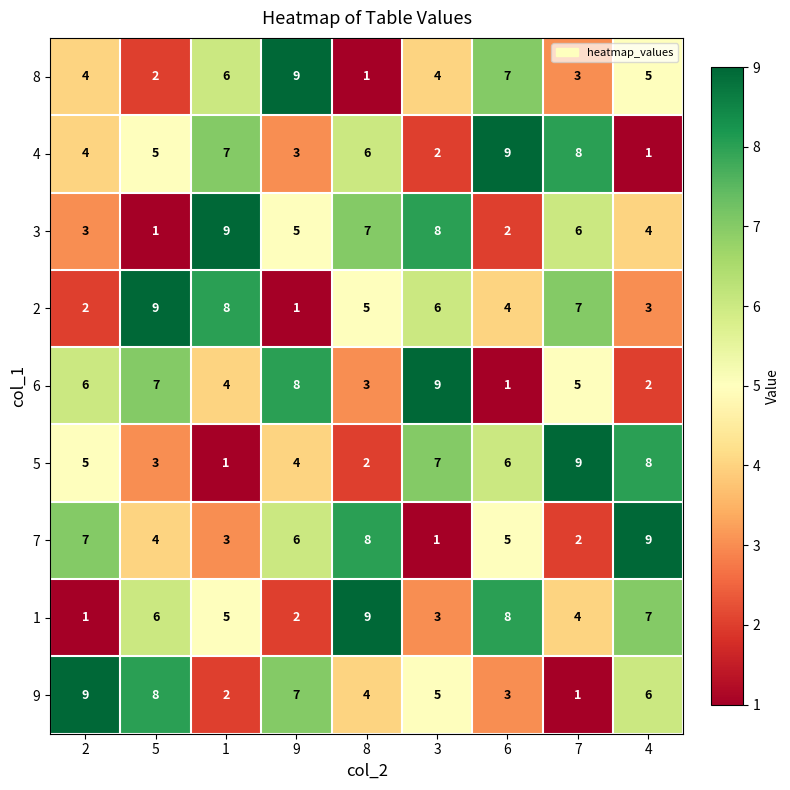

What is the spread (max minus min) of values at 8?

8